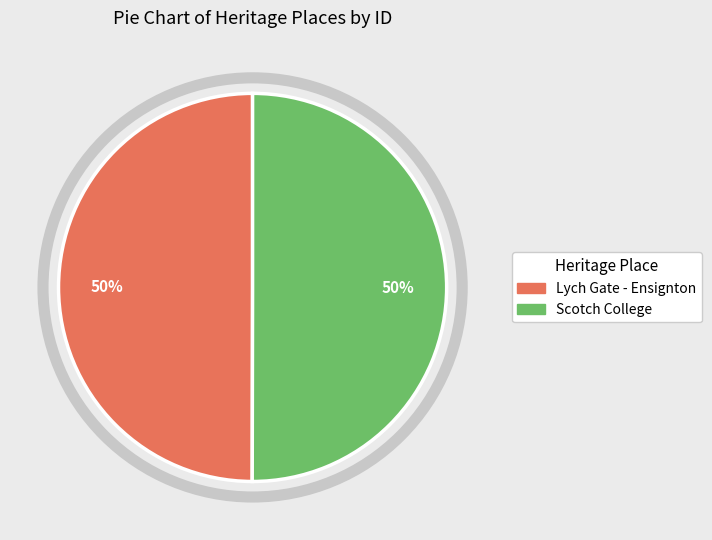

Approximately how many times larger is the value at Lych Gate - Ensignton compared to Scotch College?

1.0